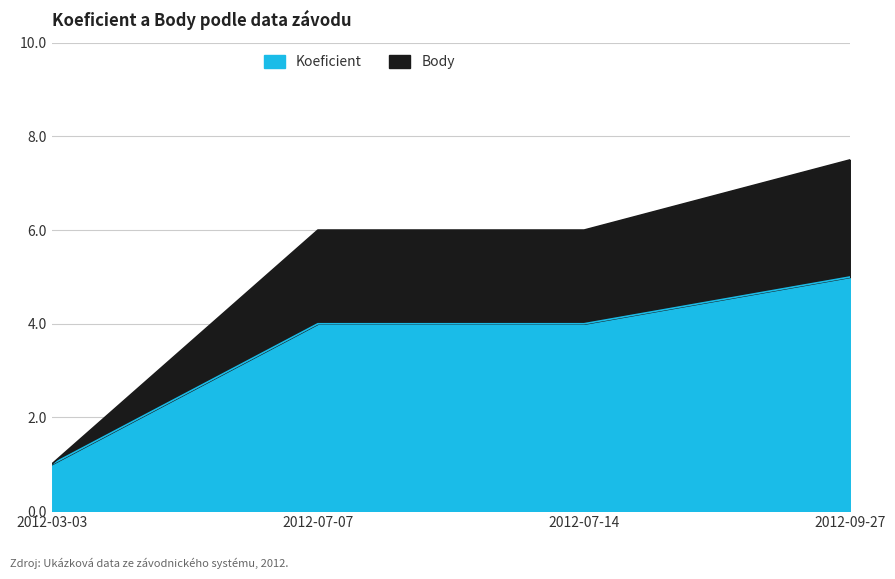

Where is Koeficient nearest to the value 3?

2012-07-07